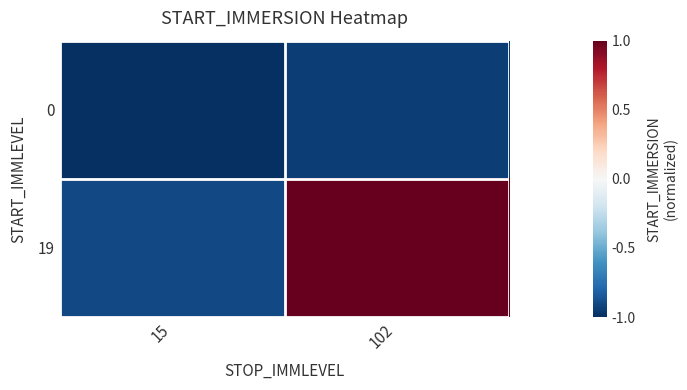

Reading right to left, transcribe all the data shown in this chart.

0: 102=-0.9	15=-1.0
19: 102=1.0	15=-0.9